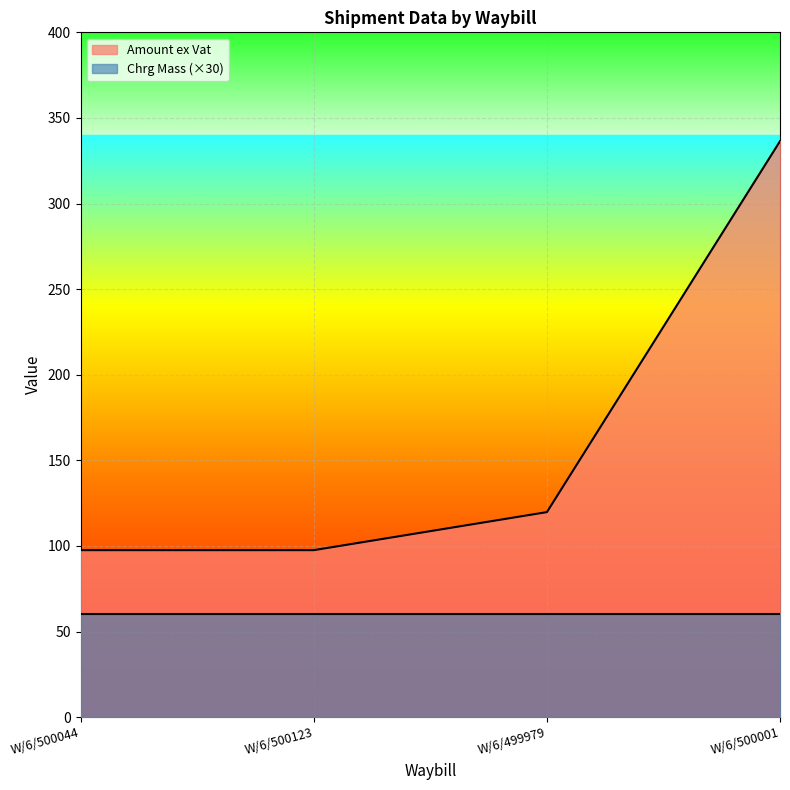

Rank the categories by value from highest to lowest.

W/6/500001, W/6/499979, W/6/500044, W/6/500123